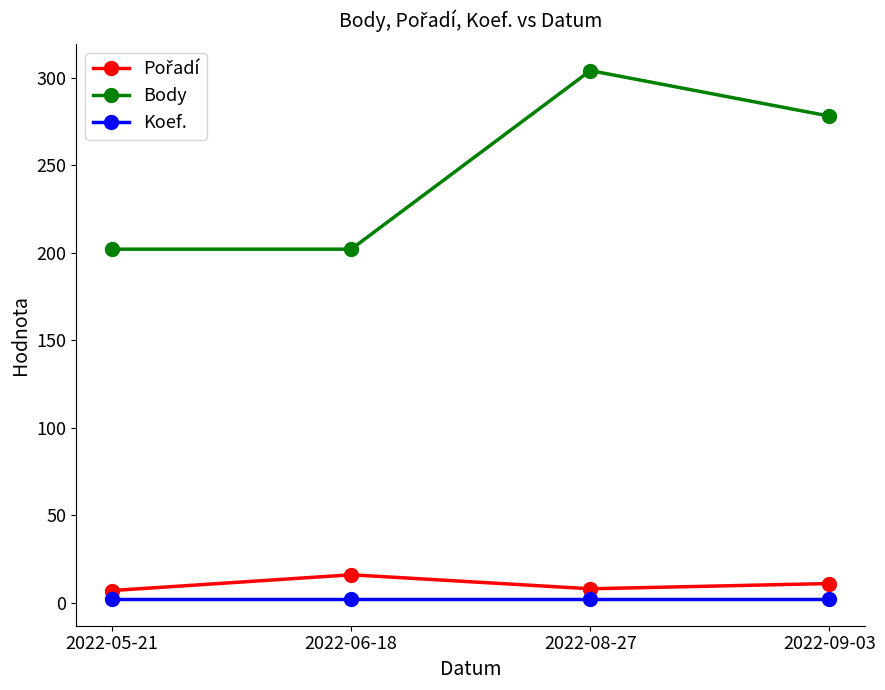

The Koef. series shows 2 at 2022-08-27. True or false?

True